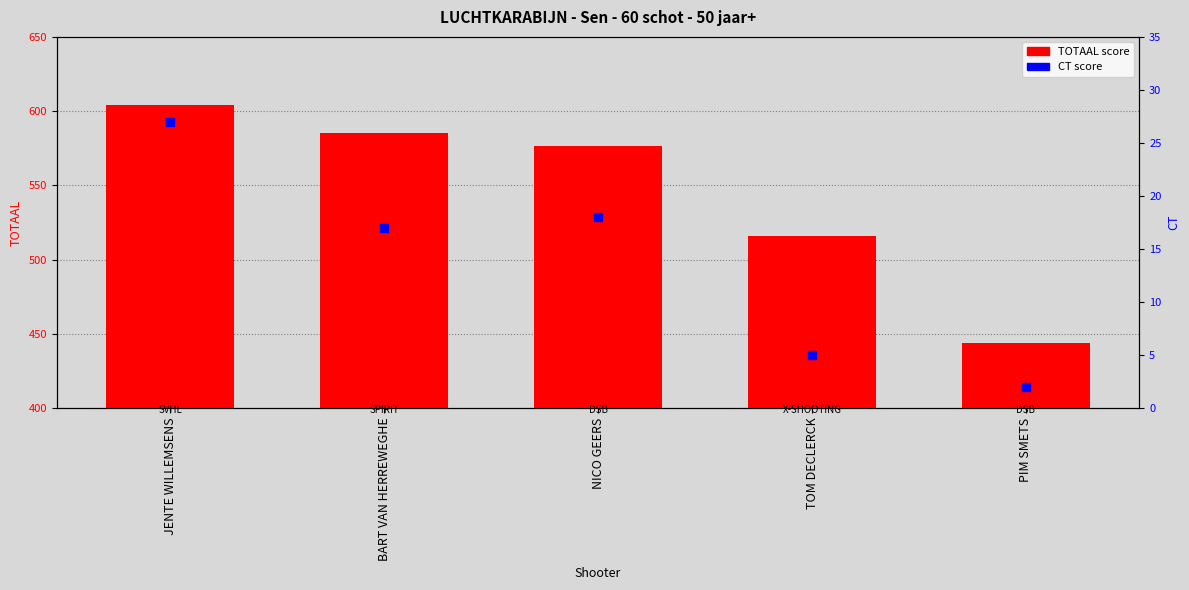

What are all the series names shown in the legend?

TOTAAL score, CT score